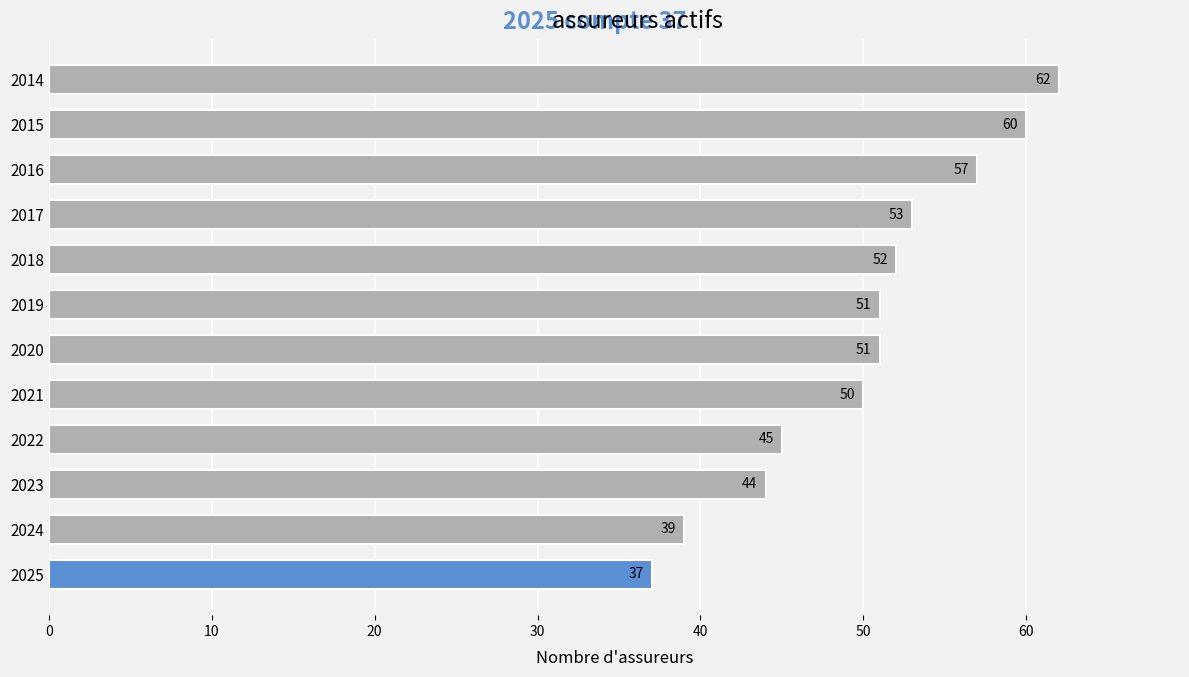

Count the number of data series in this chart.

1